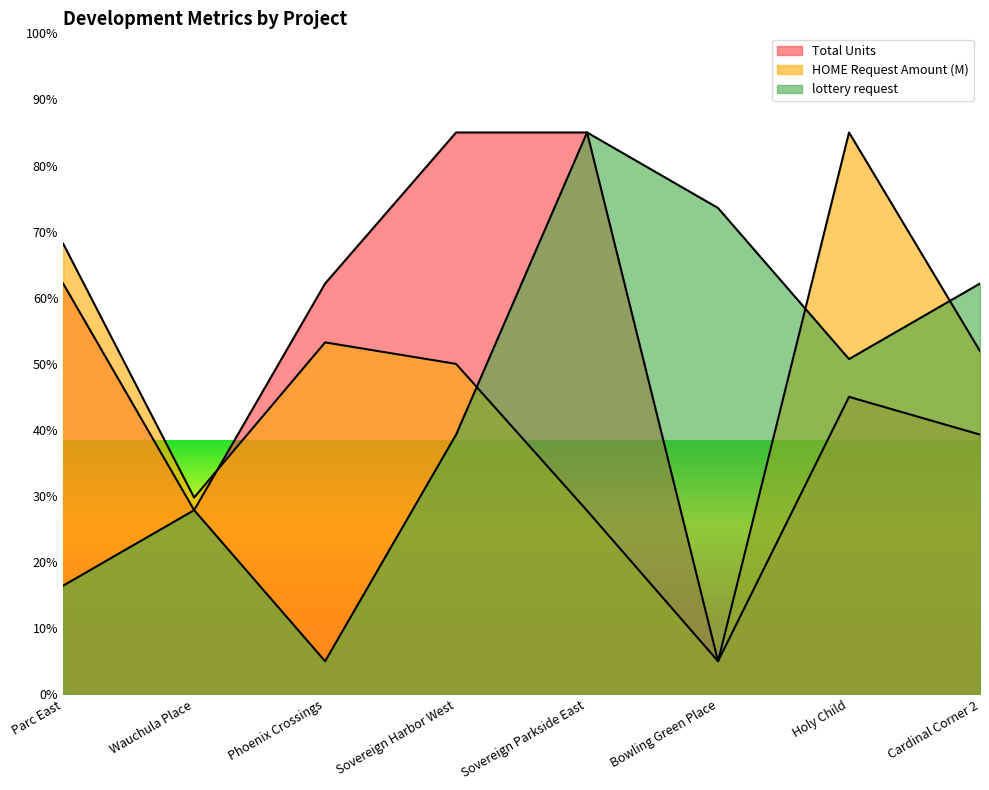

How many lines are shown in the chart?

3